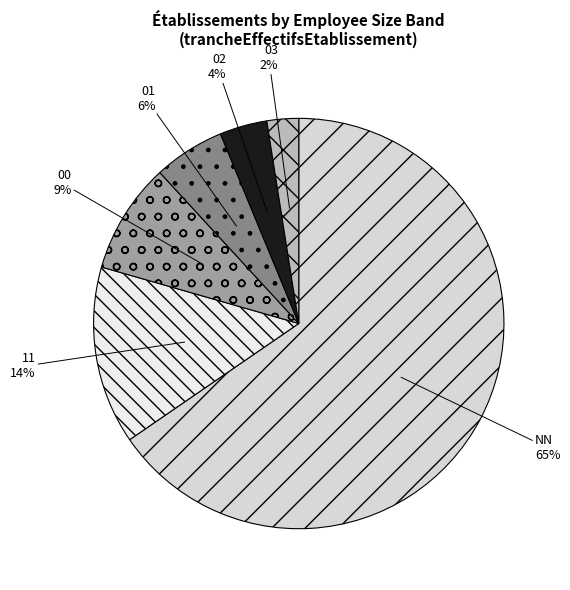

The 00 slice represents 9% of the pie. True or false?

True